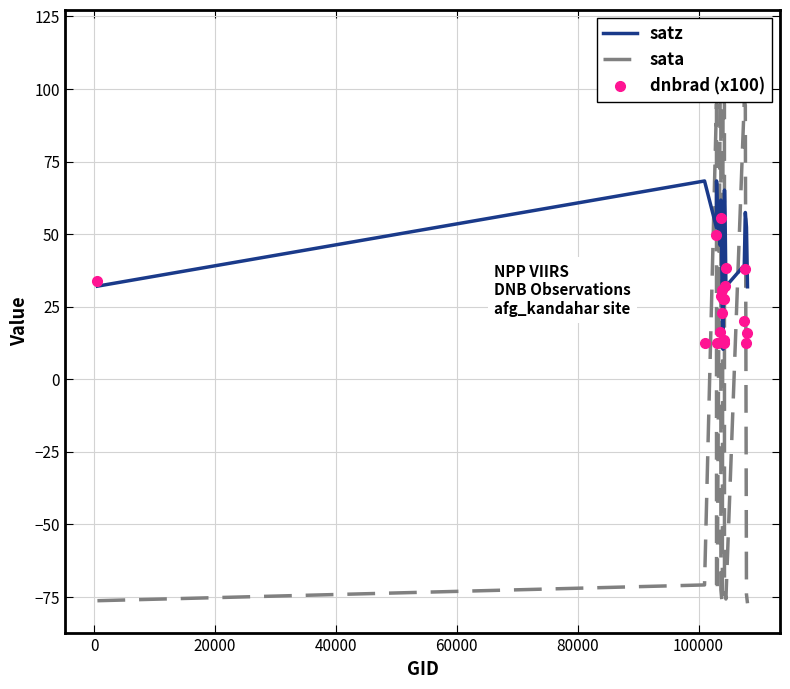

In satz, how many points are lower than both neighbors (excluding endpoints)?

4